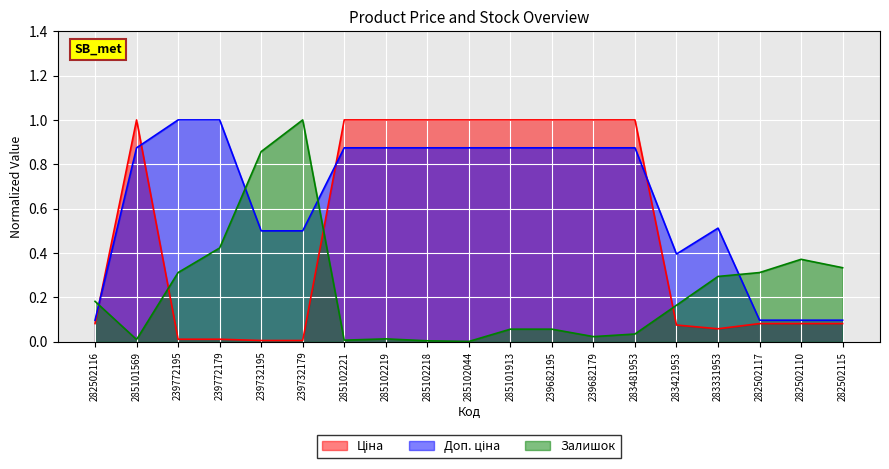

In Доп. ціна, how many points are higher than both neighbors (excluding endpoints)?

1